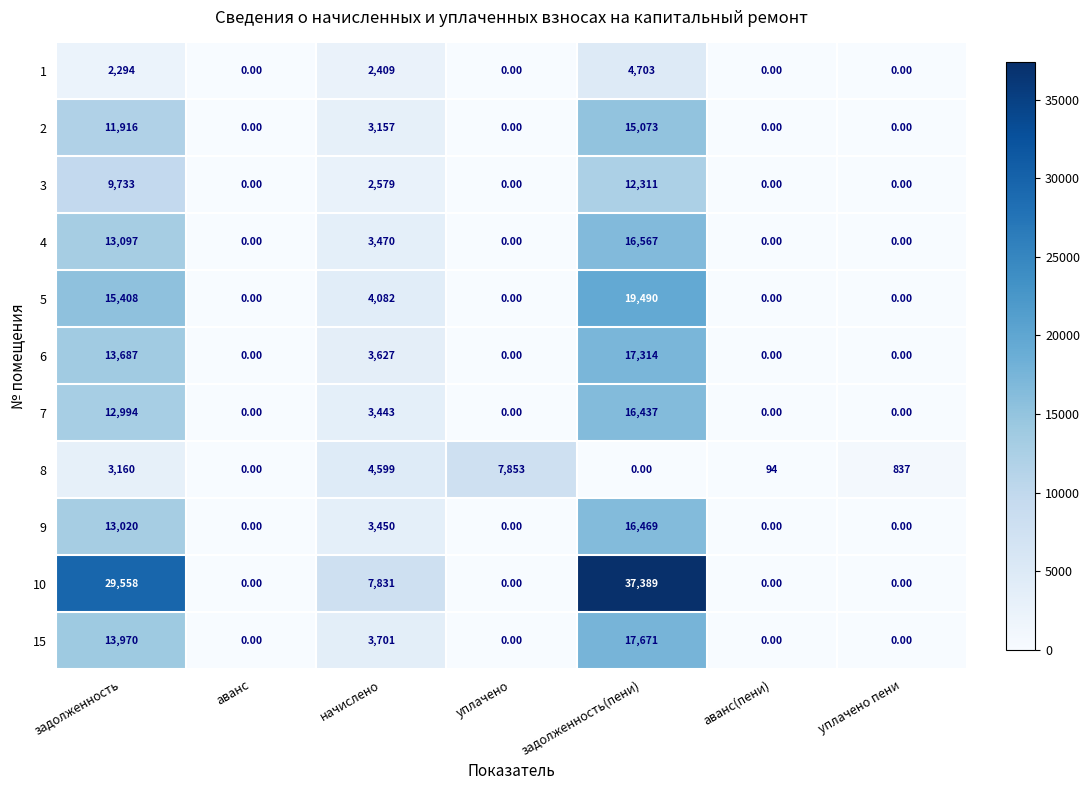

What is the spread (max minus min) of values at аванс(пени)?

94